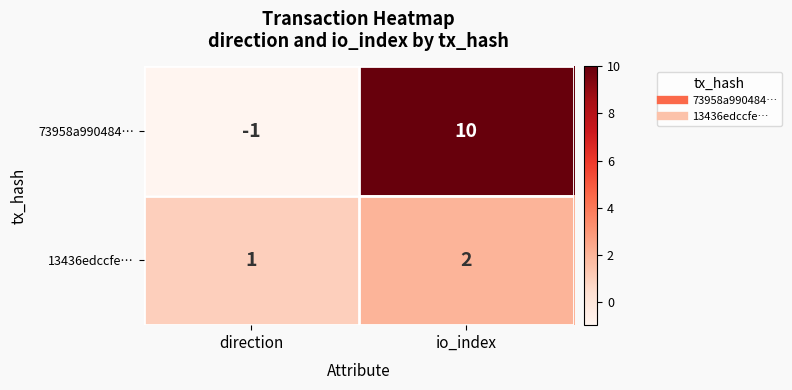

How many series are shown in this chart?

2